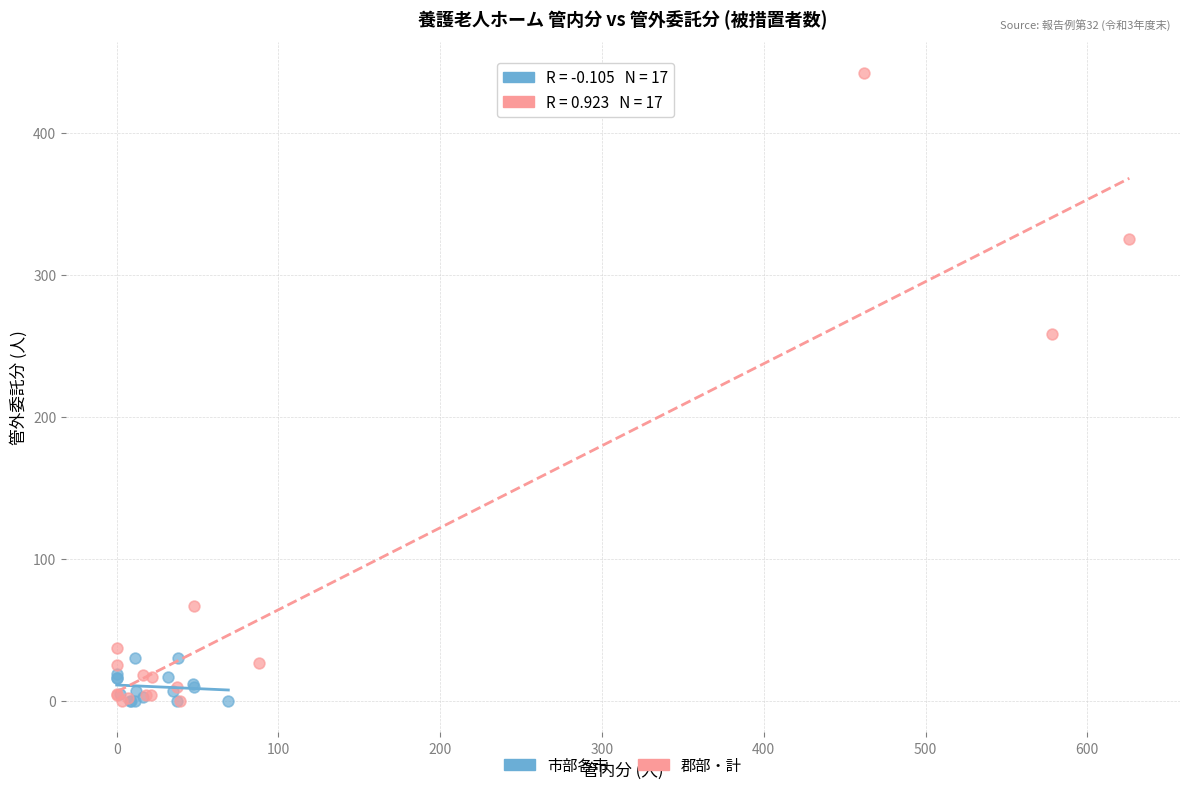

Which series has the largest Y range (max minus min)?

郡部・計